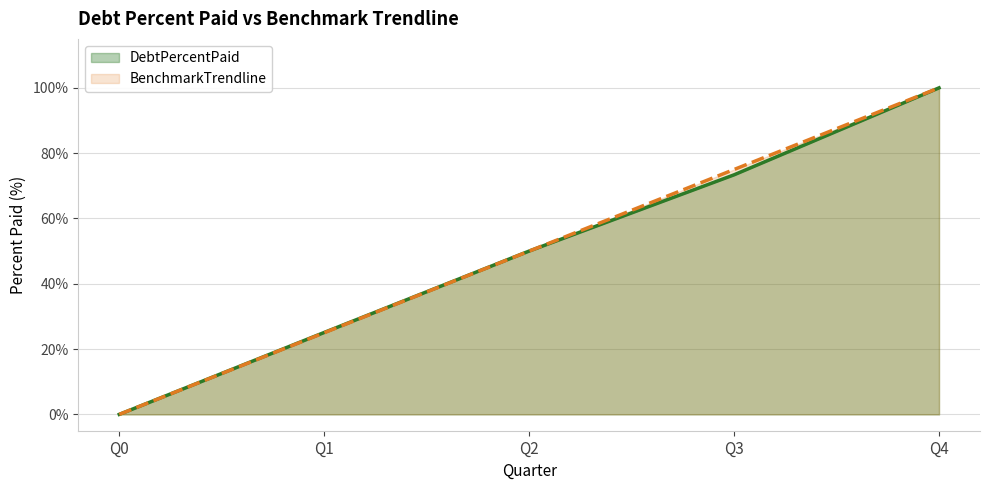

What are all the series names shown in the legend?

DebtPercentPaid, BenchmarkTrendline